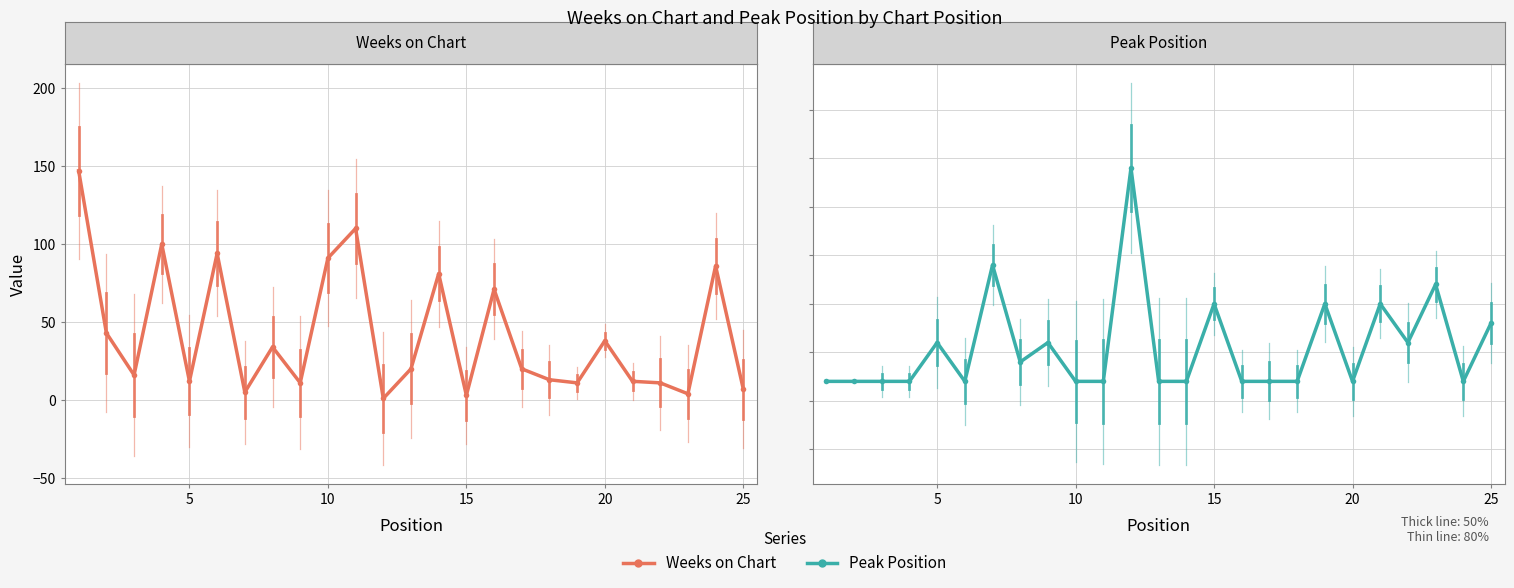

Reading left to right, list all the values displayed in this chart.

Weeks on Chart: 147	43	16	100	12	94	5	34	11	91	110	1	20	81	3	71	20	13	11	38	12	11	4	86	7
Peak Position: 1	1	1	1	3	1	7	2	3	1	1	12	1	1	5	1	1	1	5	1	5	3	6	1	4